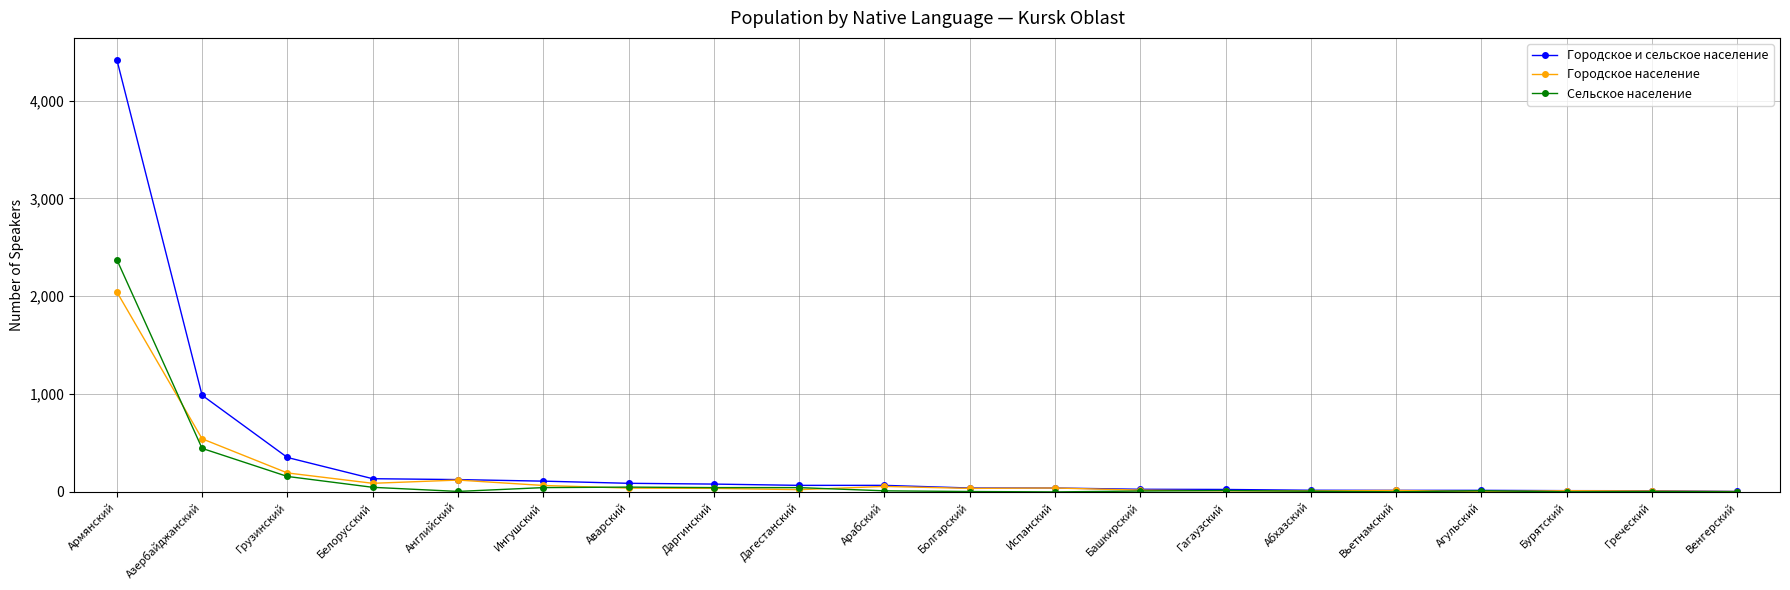

What is the label of the 7th point from the left?

Аварский